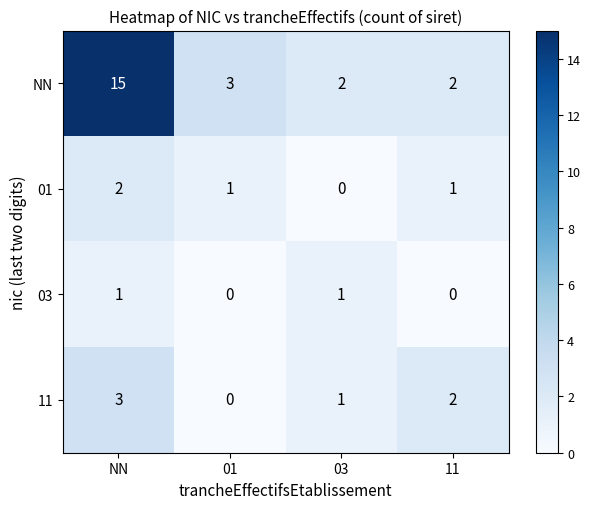

What is the difference between the maximum and minimum values in the 11 series?

3